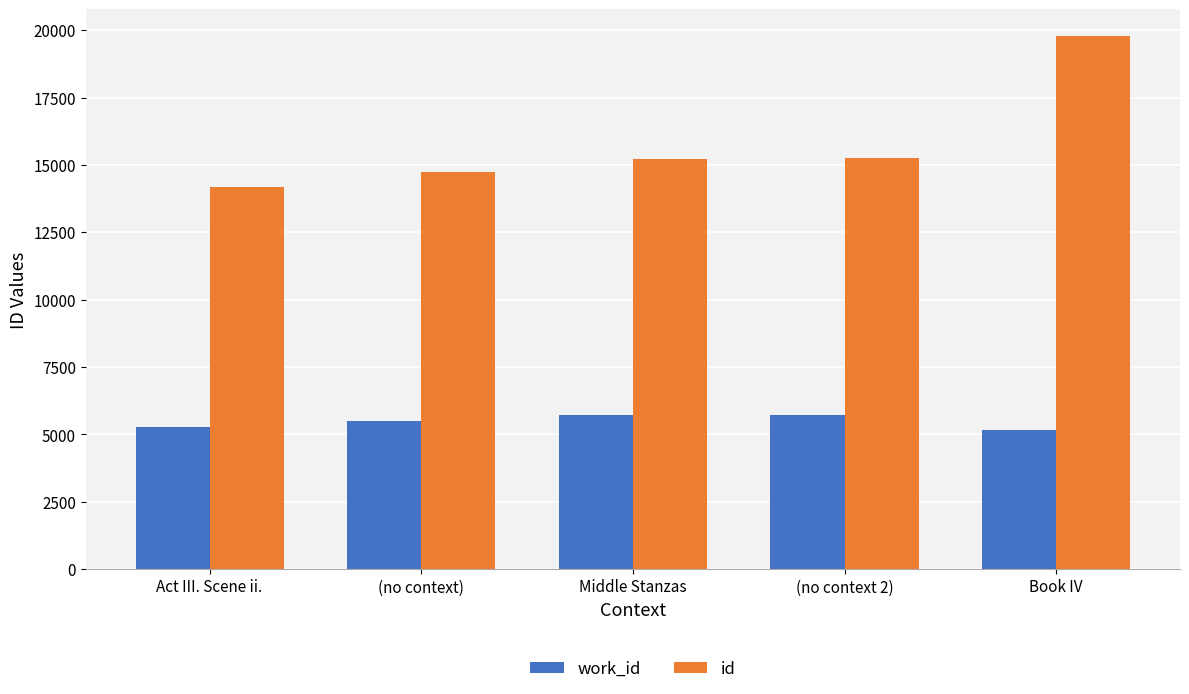

True or false: id has a value of 15269 at (no context 2).

True